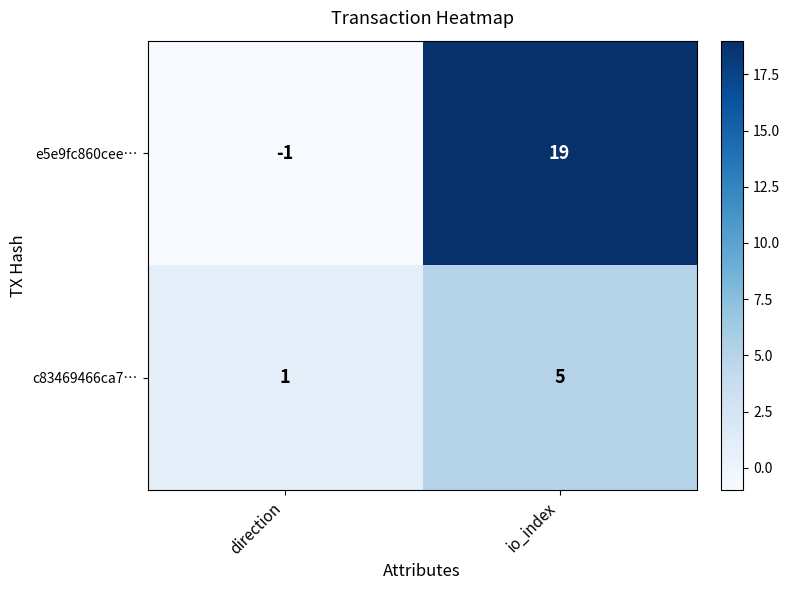

Which label corresponds to the smallest value in the chart?

direction